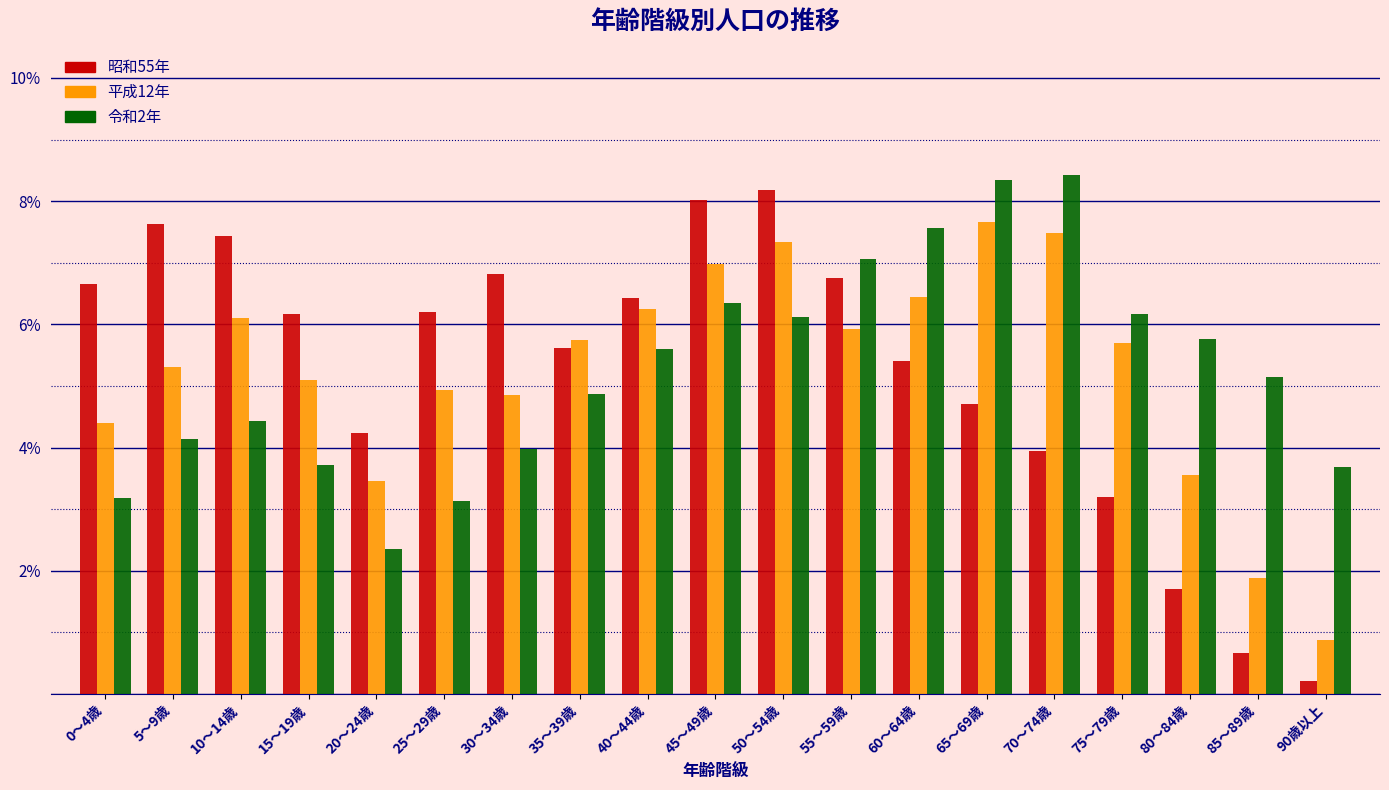

What is the maximum value shown in the chart?

8.4